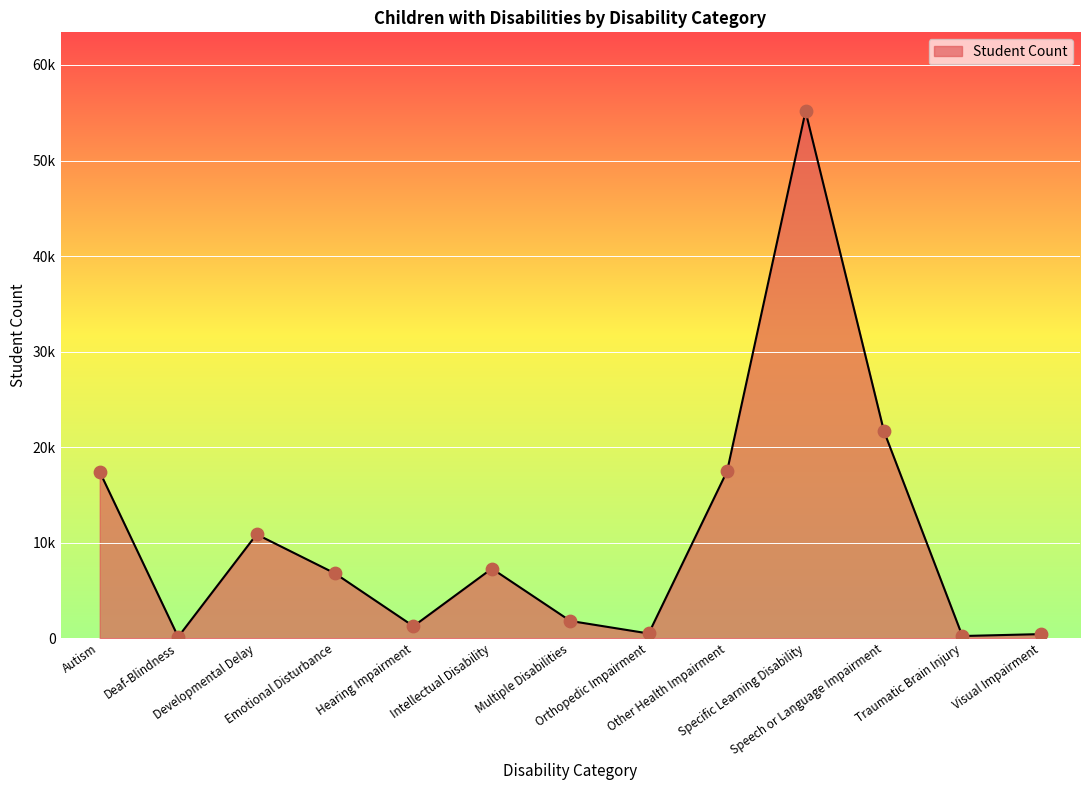

Between Speech or Language Impairment and Orthopedic Impairment, which is larger?

Speech or Language Impairment